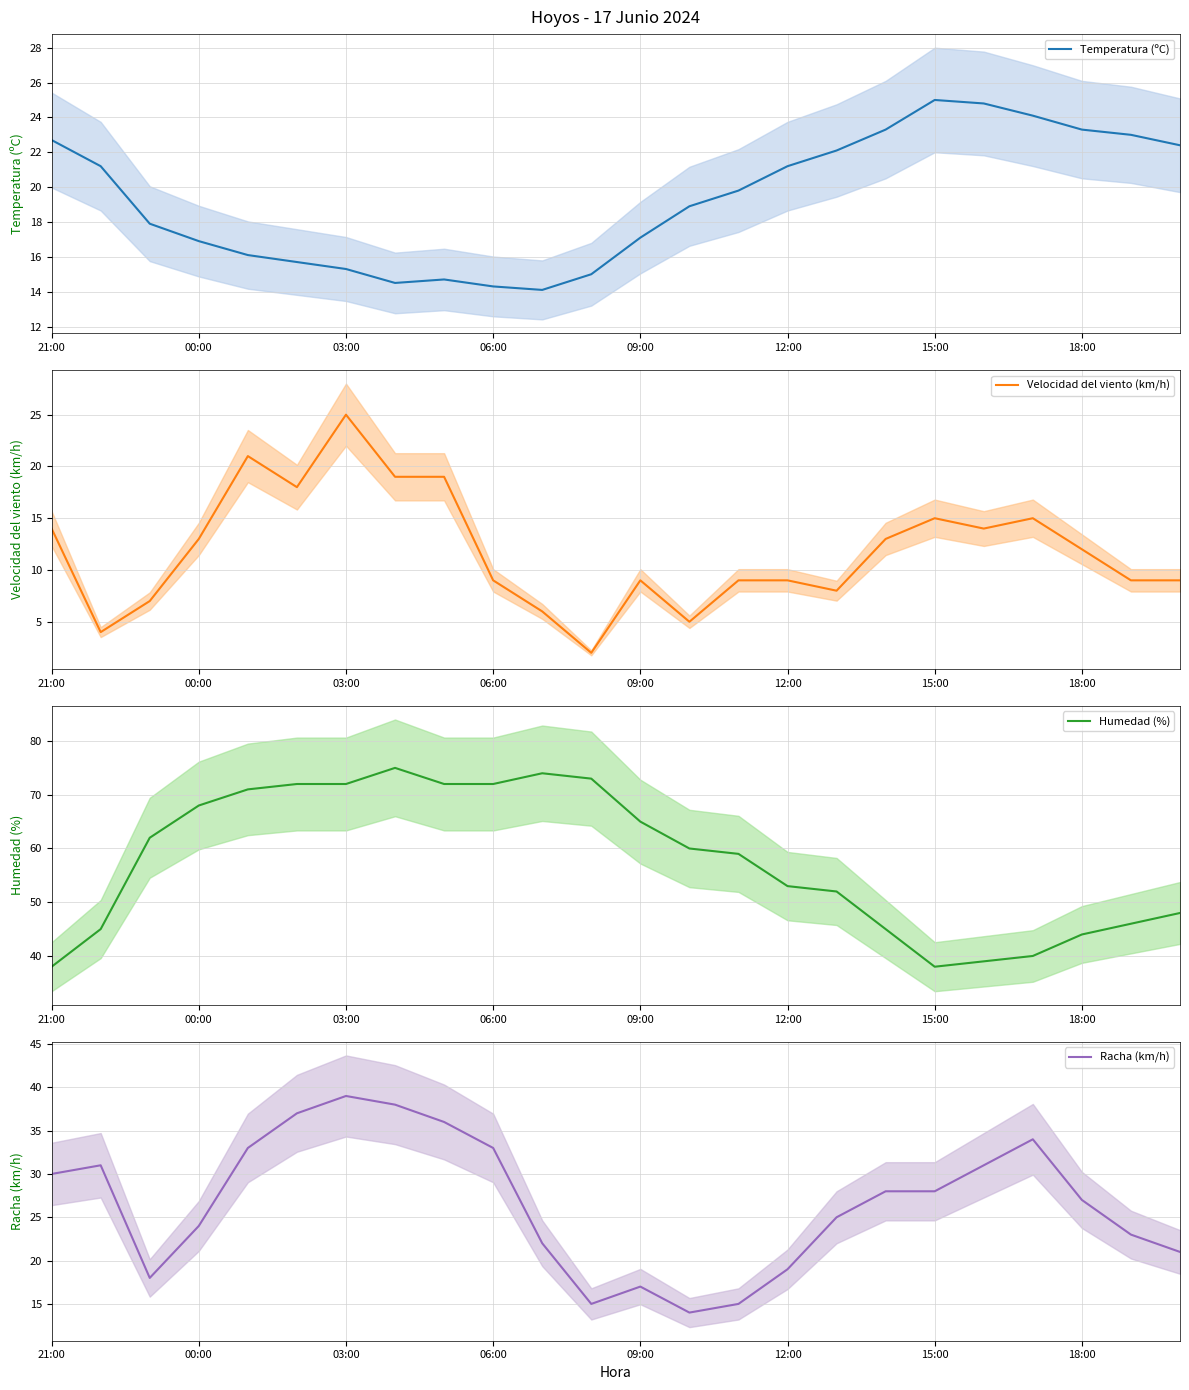

What is the smallest value displayed?

2.0